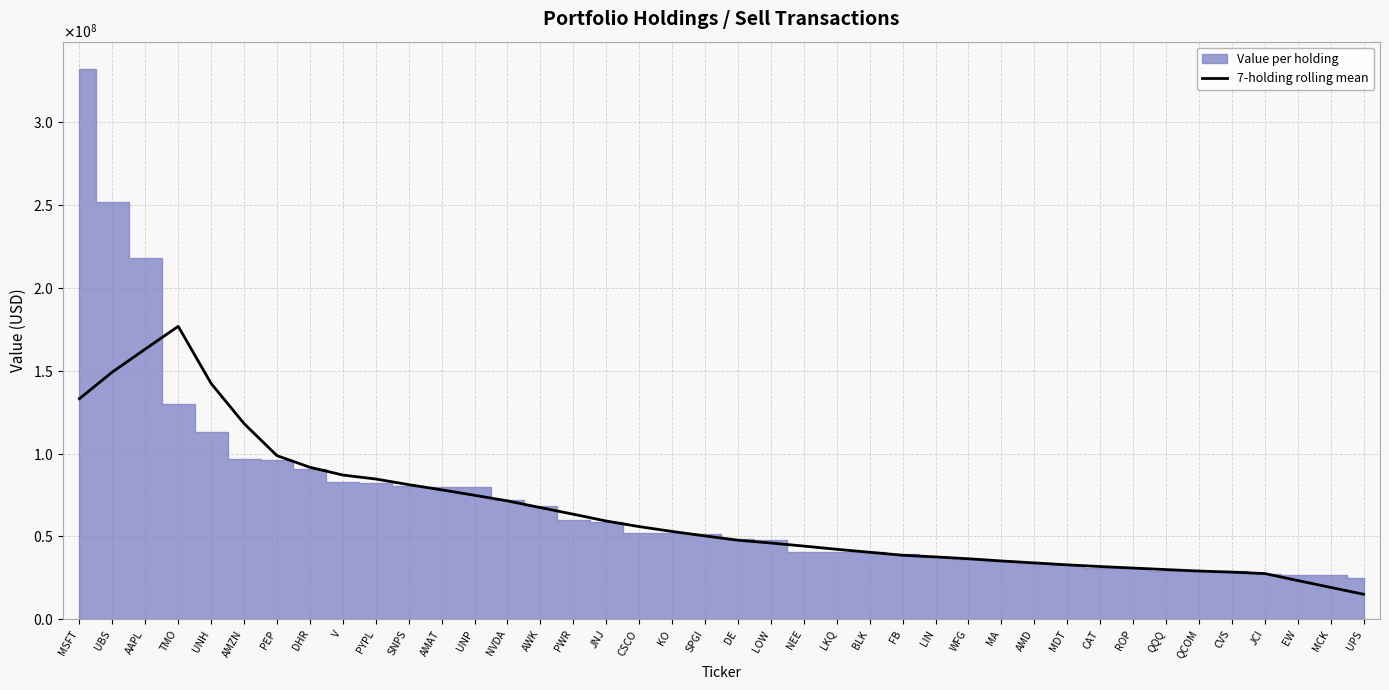

What is the average value?

64278439.3